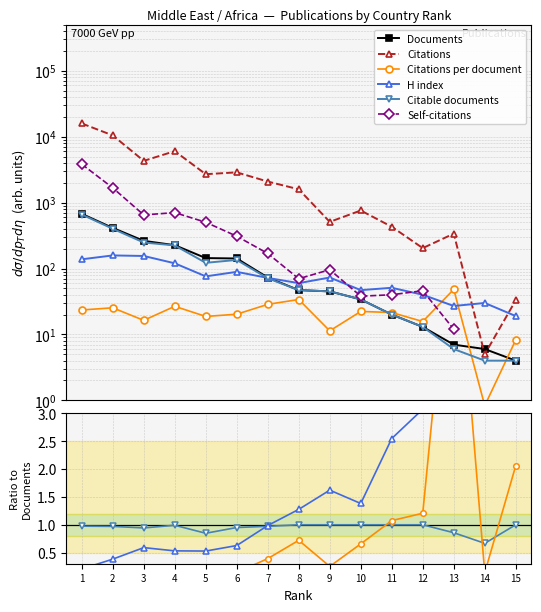

How many lines are shown in the chart?

6